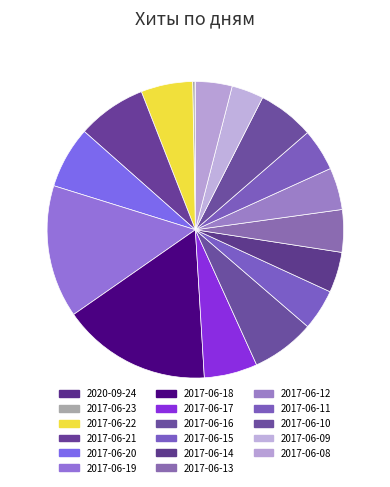

Does any single category account for the majority?

No